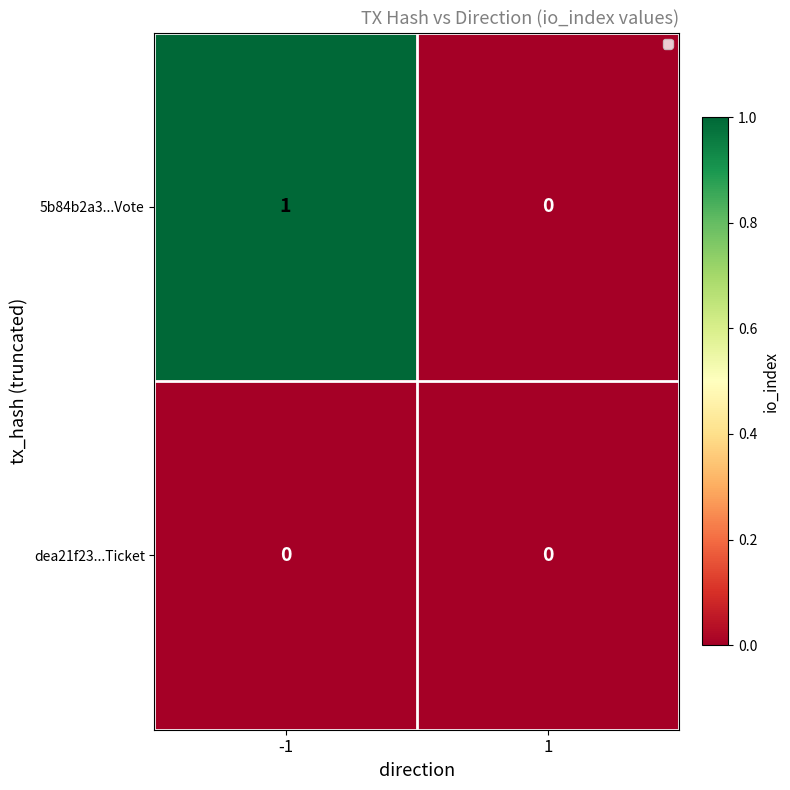

Which series has the largest total across all categories?

5b84b2a3...Vote